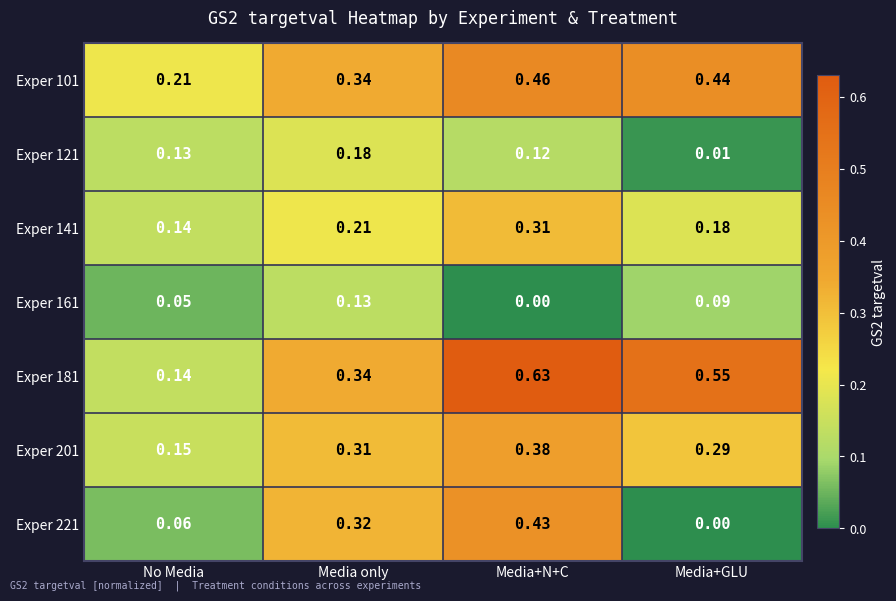

Rank the categories by Exper 101 value from lowest to highest.

No Media, Media only, Media+GLU, Media+N+C